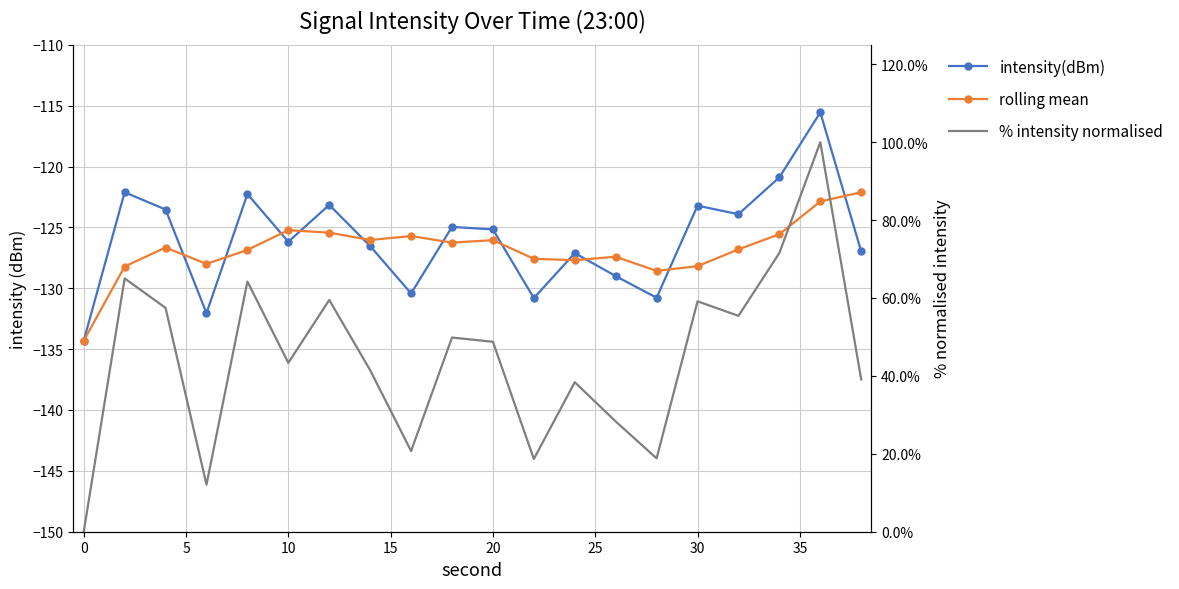

Is it true that % intensity normalised equals 32.8 at 40?

False